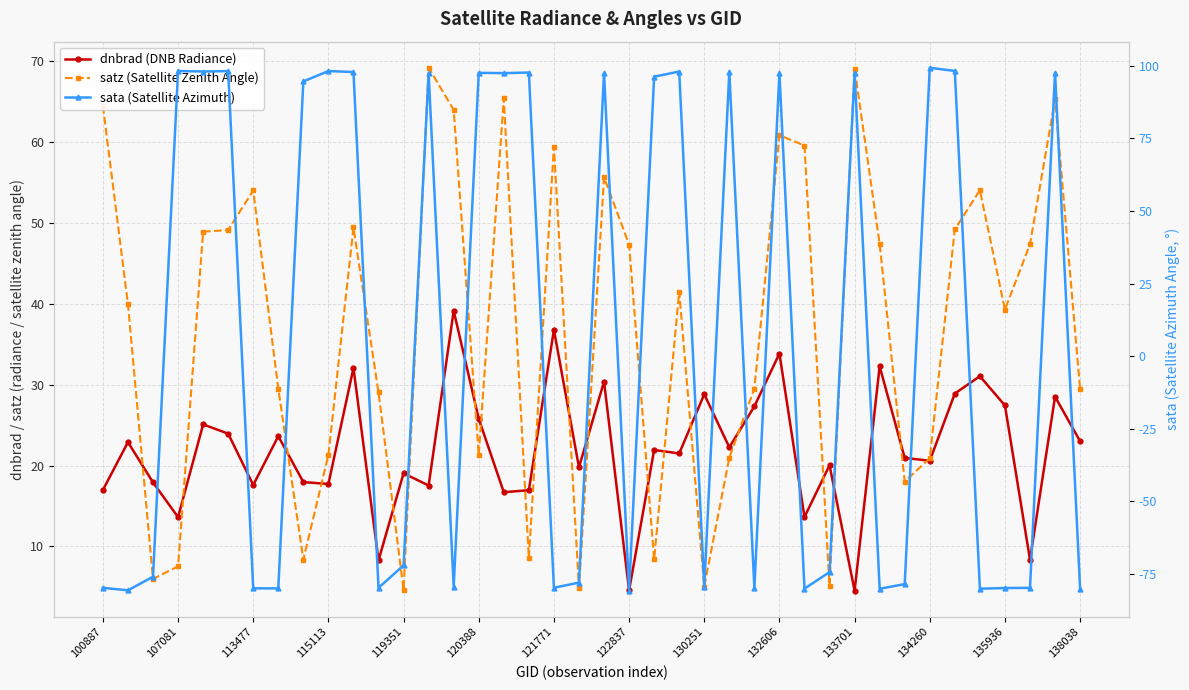

Is it true that sata (Satellite Azimuth) equals -143.3 at 113477?

False